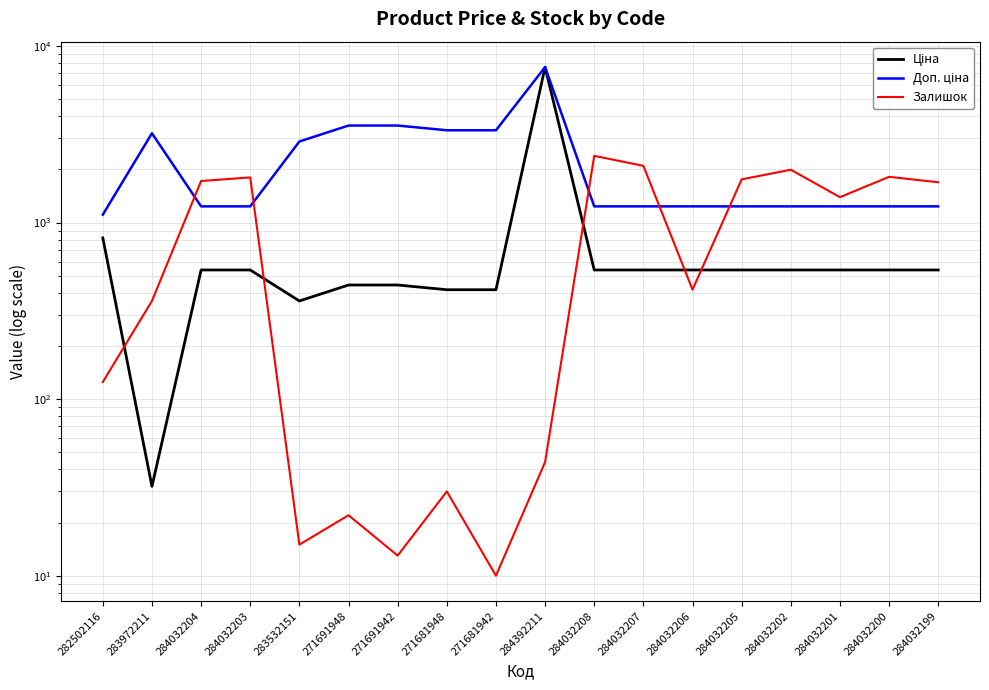

At which label is Доп. ціна closest to 4352?

271691948